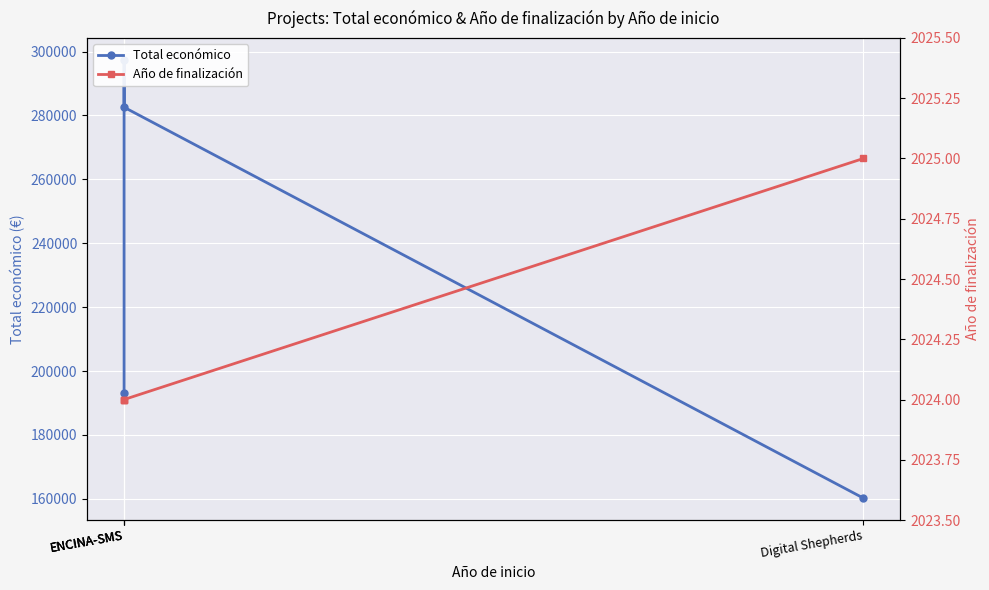

True or false: Año de finalización has more than 2 points higher than both neighbors.

False